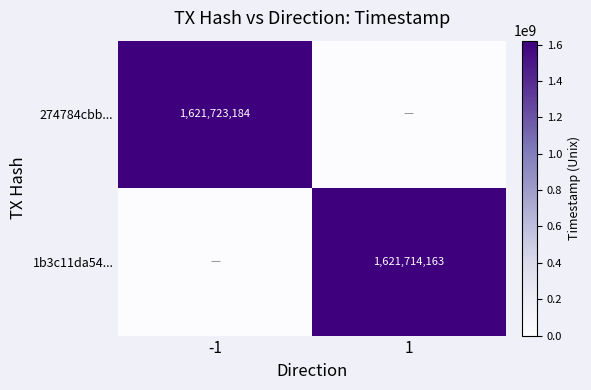

The 1b3c11da54... series shows 1621714163 at 1. True or false?

True